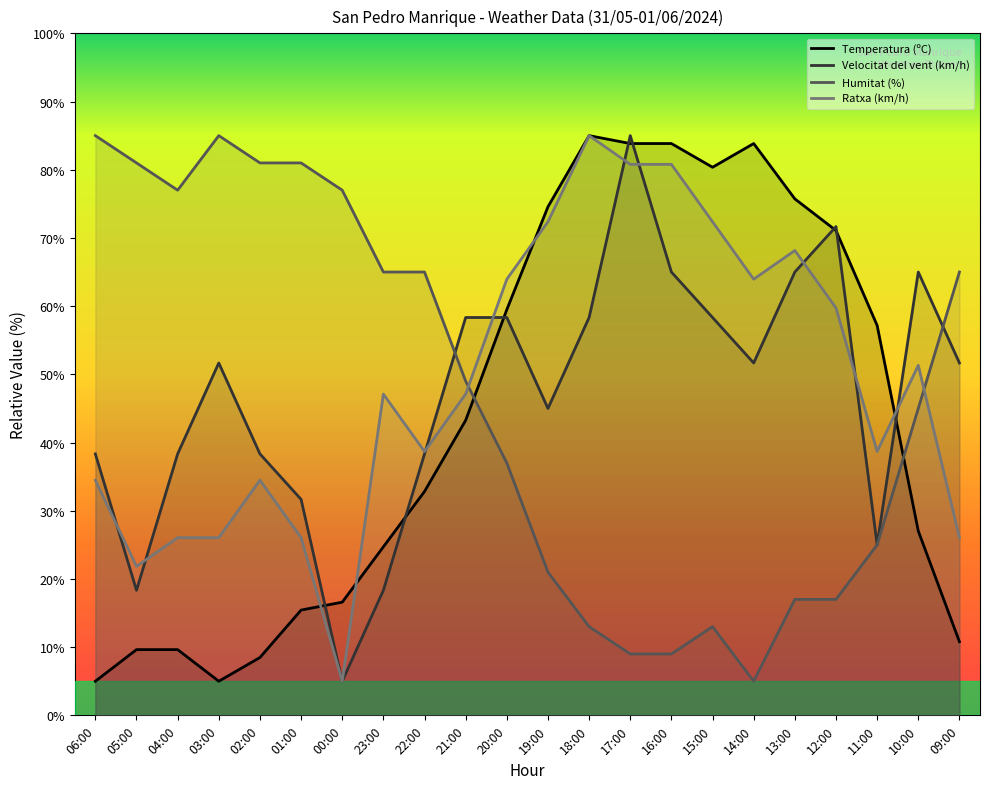

What position from the left is 18:00?

13